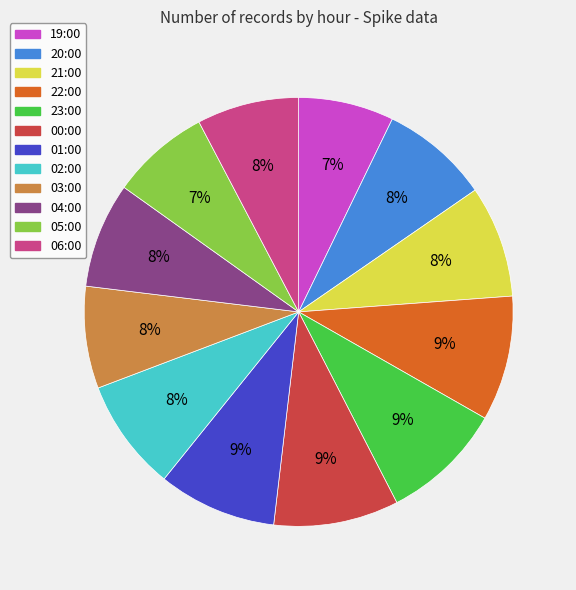

Do 19:00 and 01:00 together represent more than half of the pie?

No